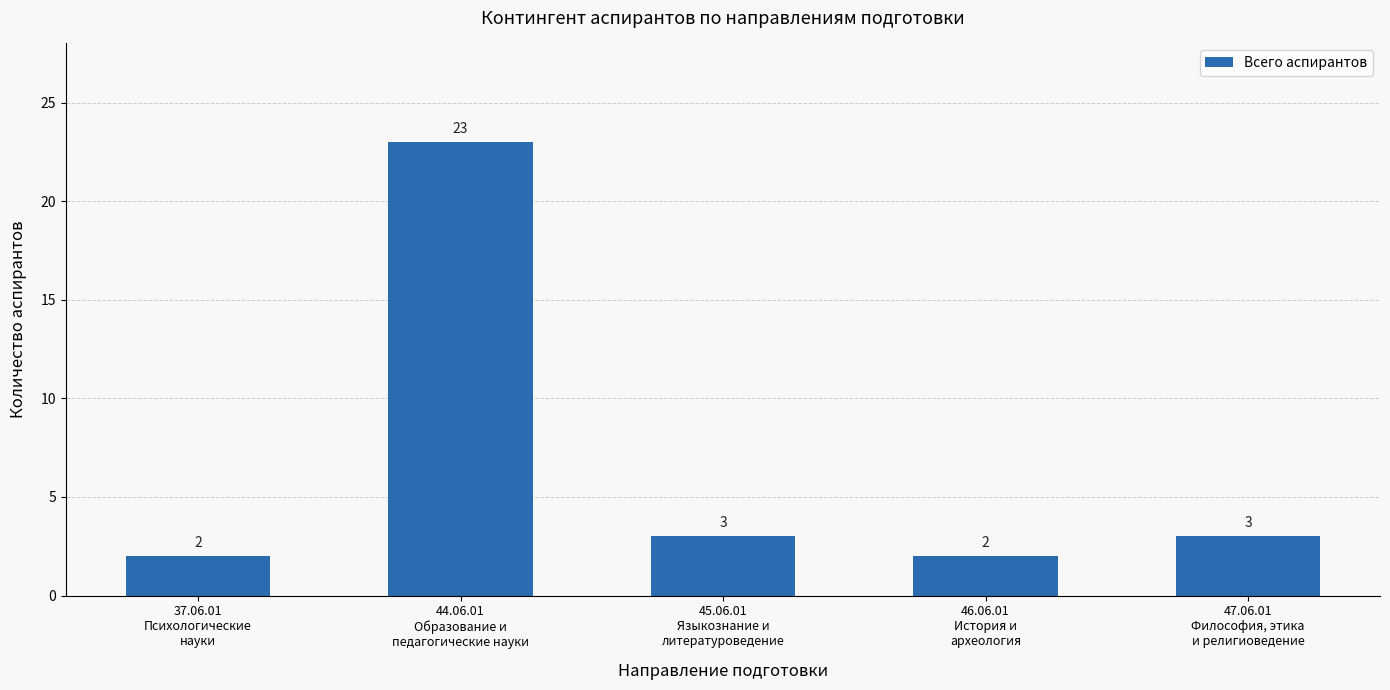

The value at 37.06.01
Психологические
науки is 0. True or false?

False